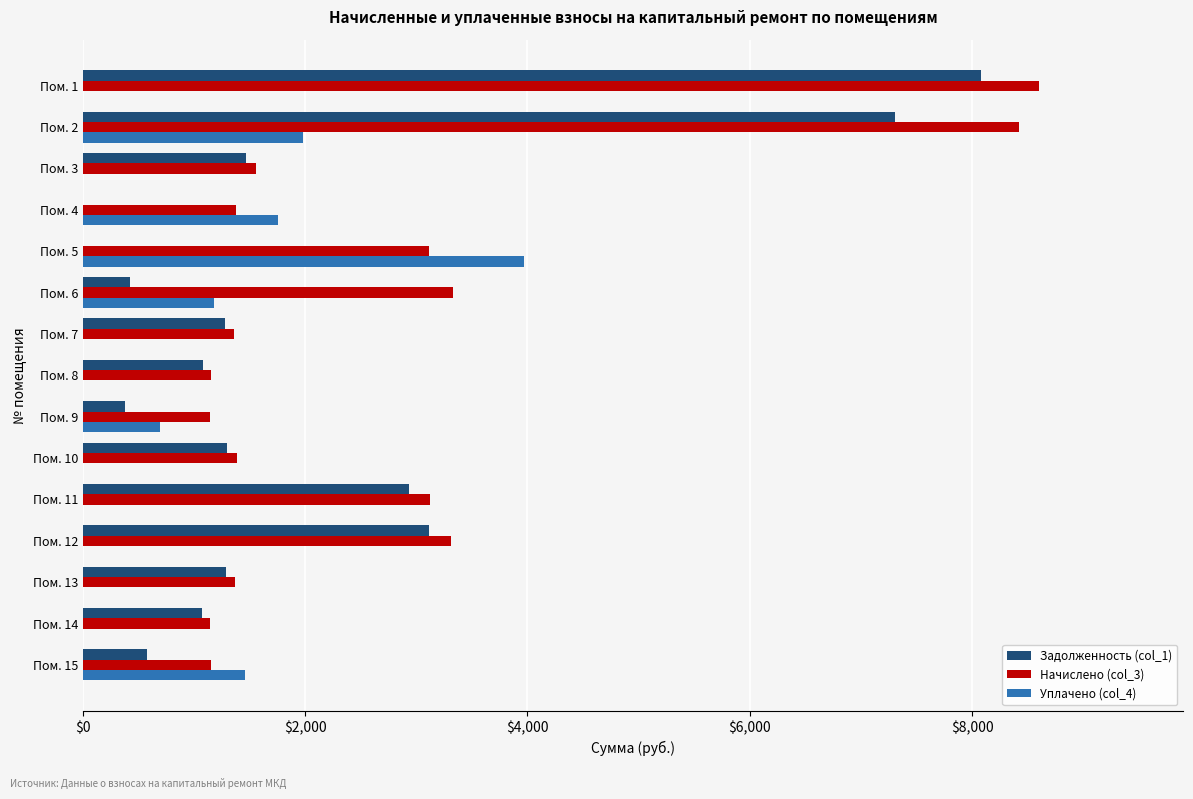

Between Пом. 10 and Пом. 11, which series saw the biggest shift?

Начислено (col_3)